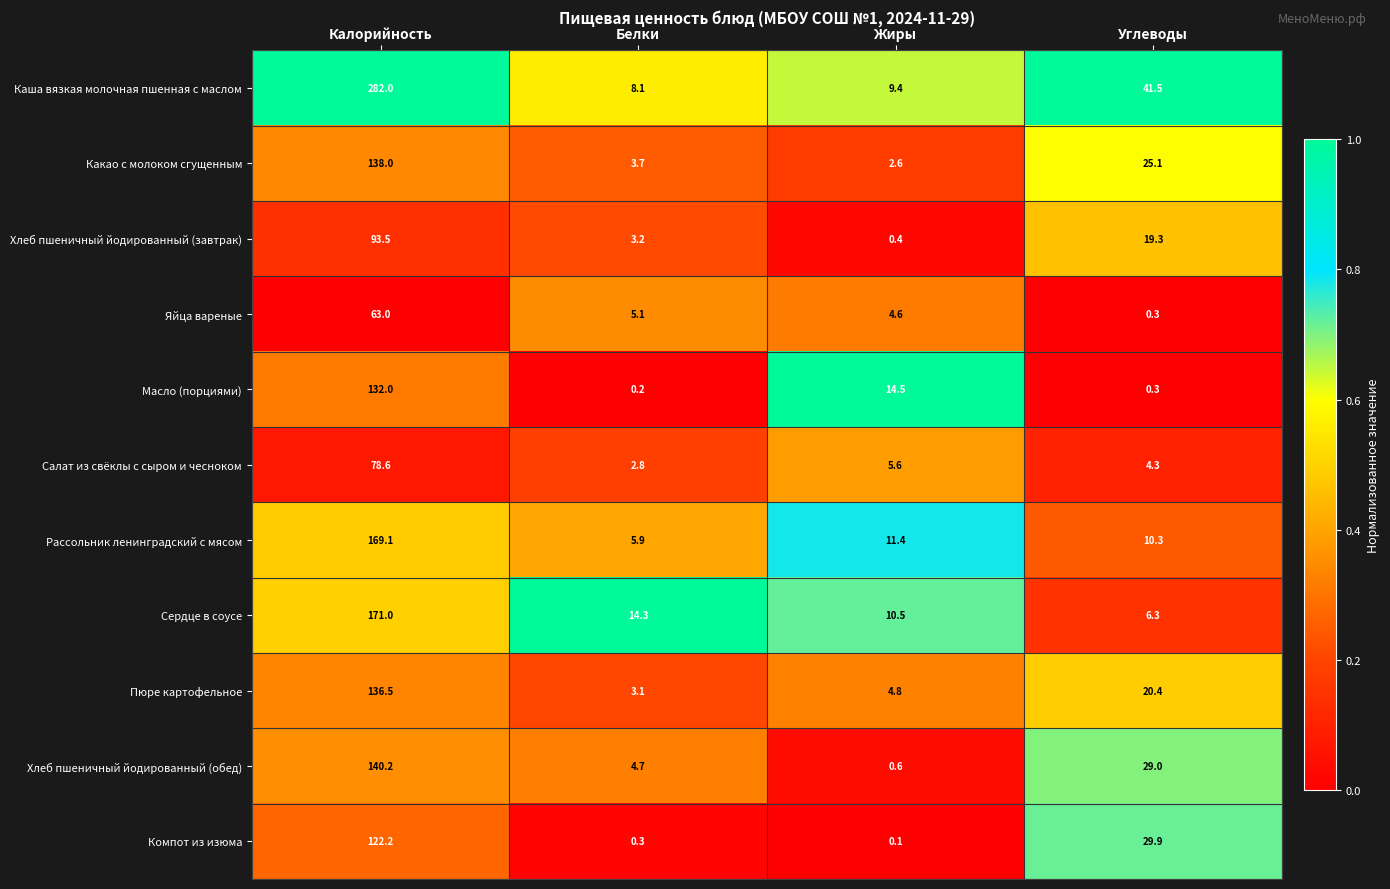

What is the total value across all series at Жиры?

64.5